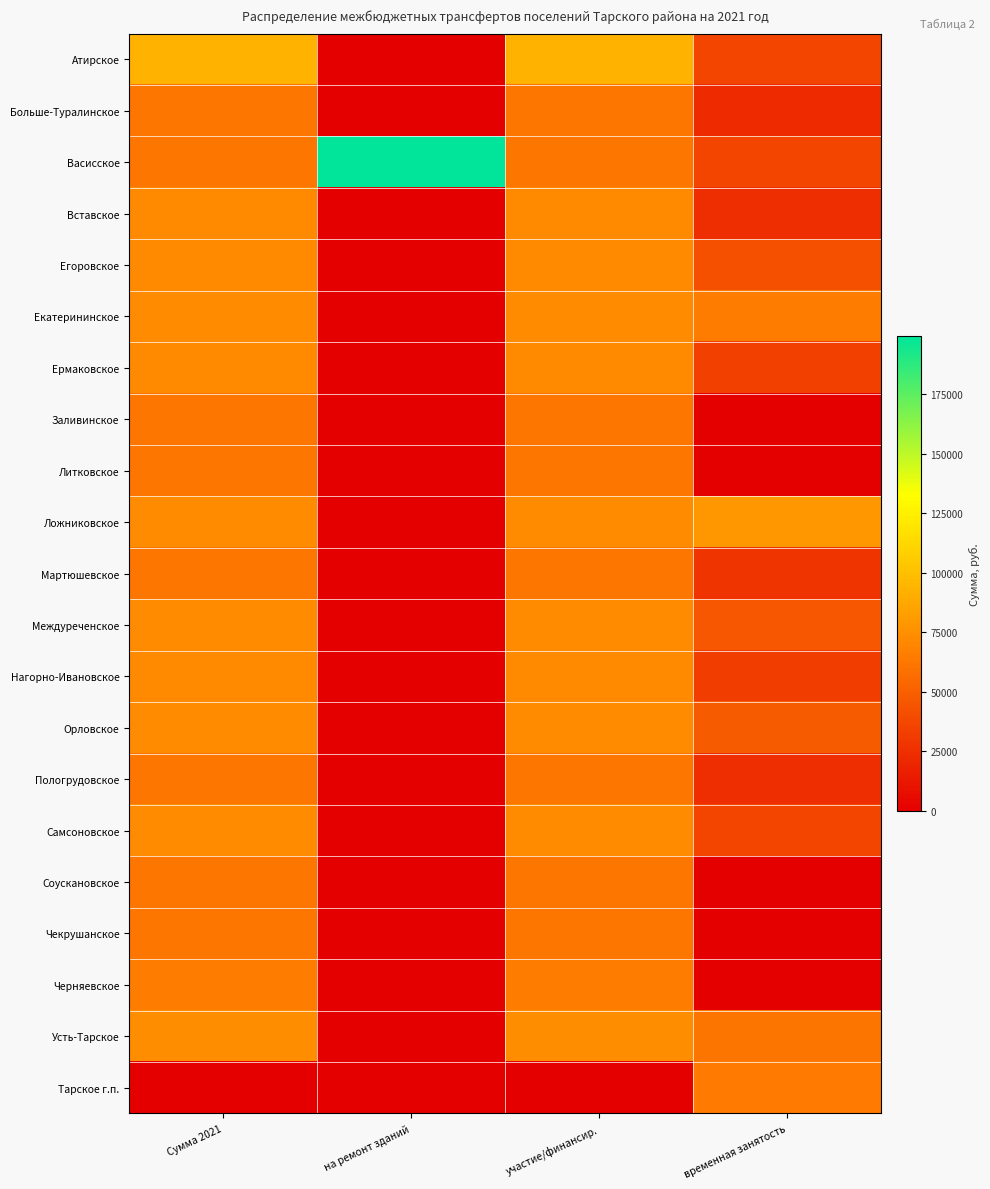

Rank the series by their maximum value, from highest to lowest.

Васисское, Атирское, Ложниковское, Усть-Тарское, Орловское, Самсоновское, Екатерининское, Междуреченское, Вставское, Егоровское, Ермаковское, Нагорно-Ивановское, Черняевское, Тарское г.п., Больше-Туралинское, Заливинское, Литковское, Мартюшевское, Пологрудовское, Чекрушанское, Соускановское